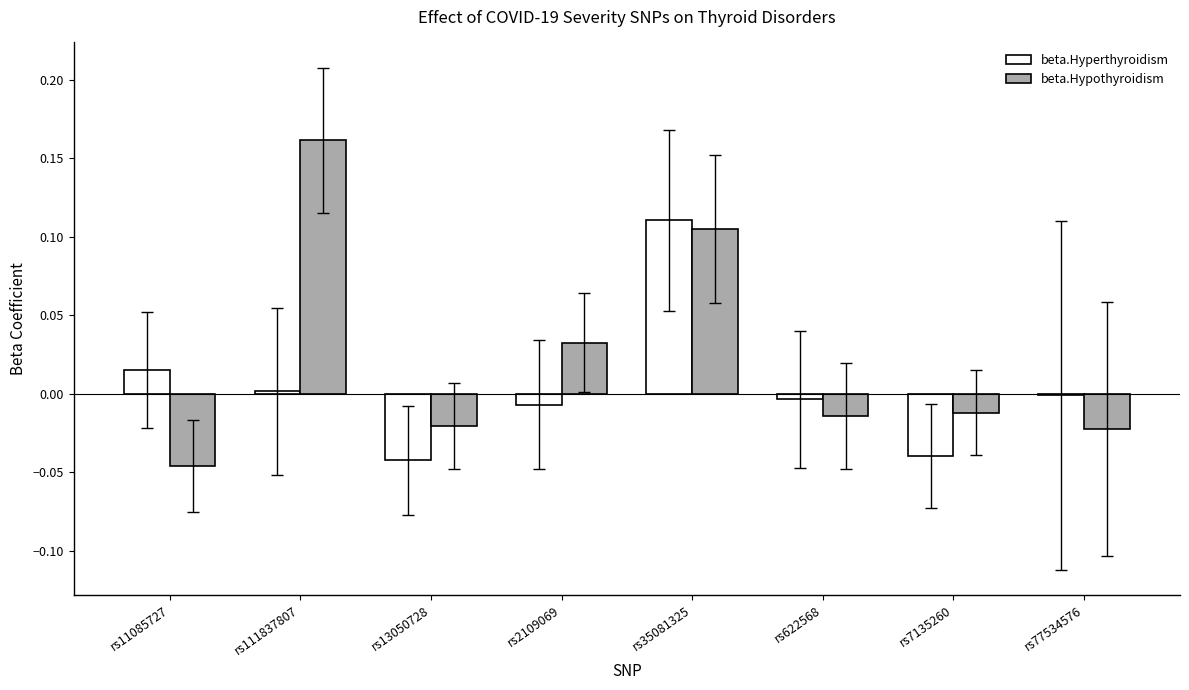

Which category has the highest value in the beta.Hypothyroidism series?

rs111837807